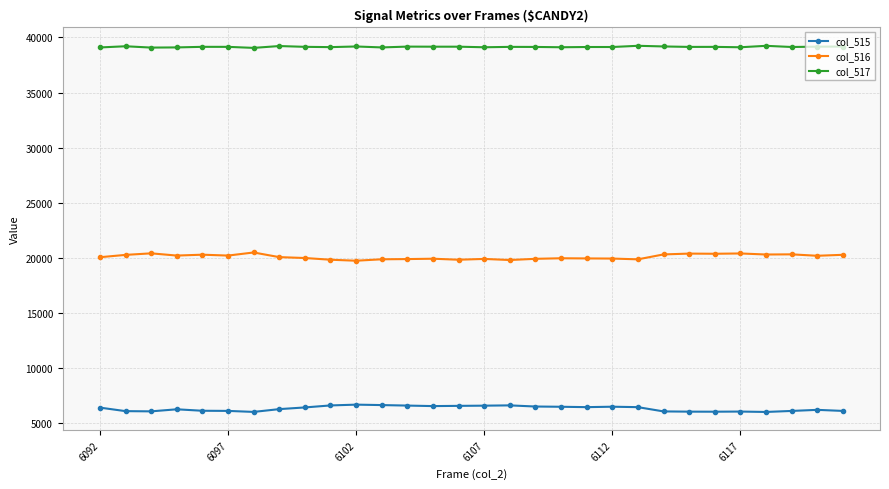

True or false: col_516 and col_517 cross at least once.

False